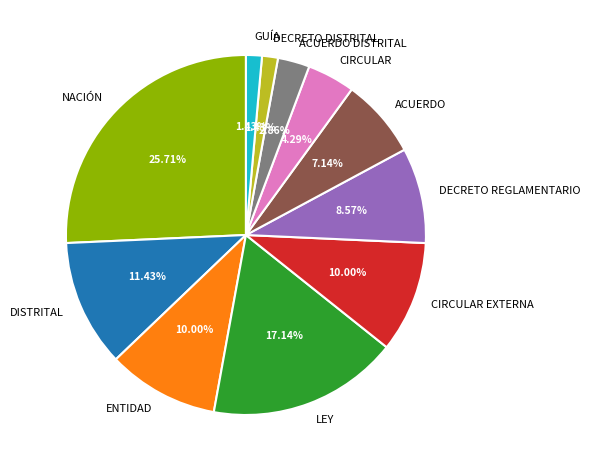

Is there a majority slice in this chart?

No